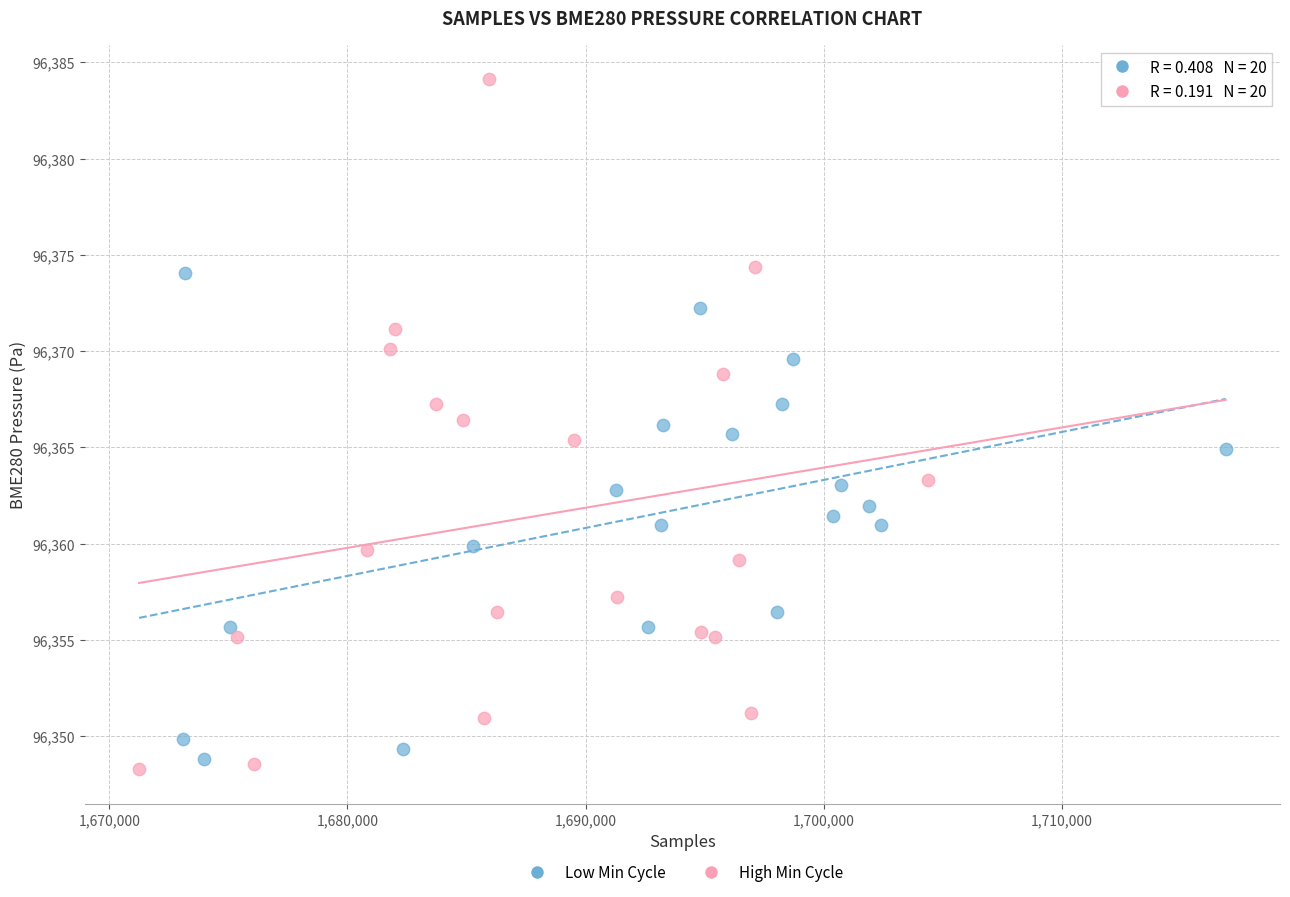

Which series reaches the maximum Y coordinate?

High Min Cycle